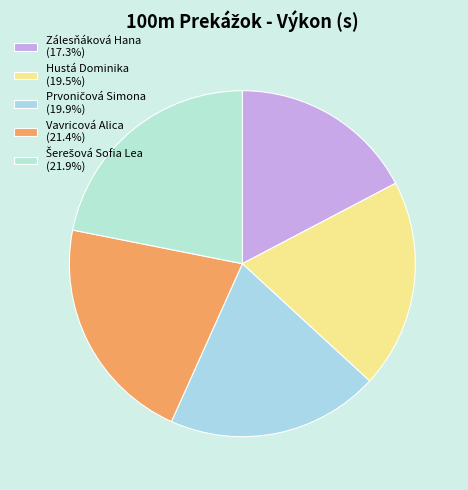

Count the number of slices in the pie.

5